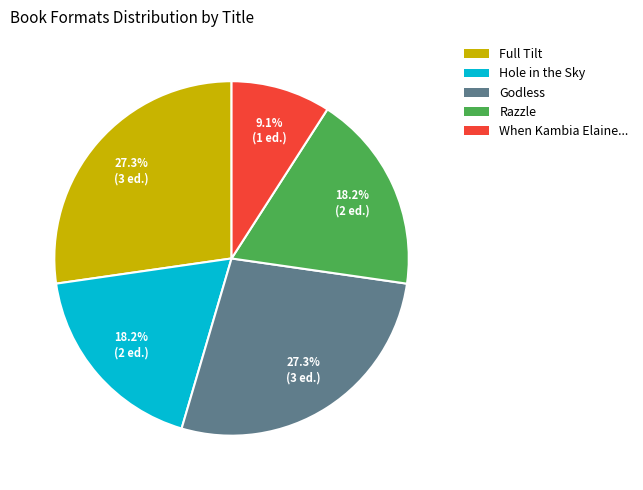

Is there a majority slice in this chart?

No